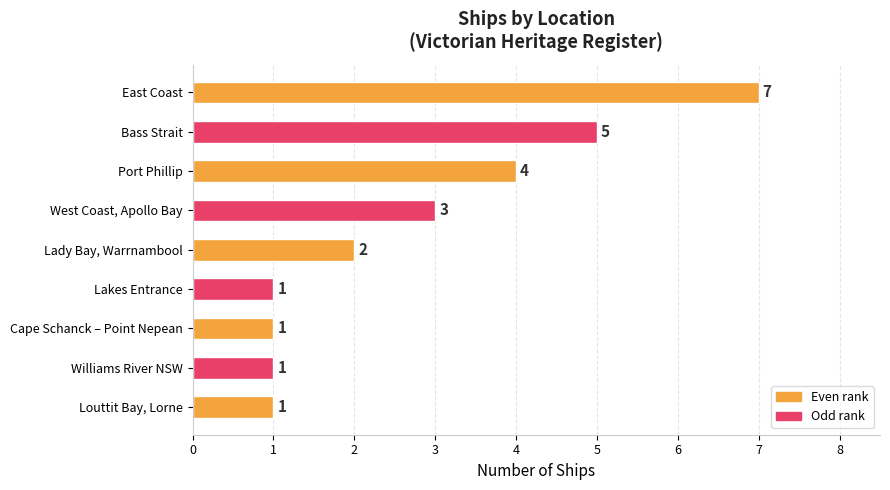

How many distinct data groups are displayed?

1